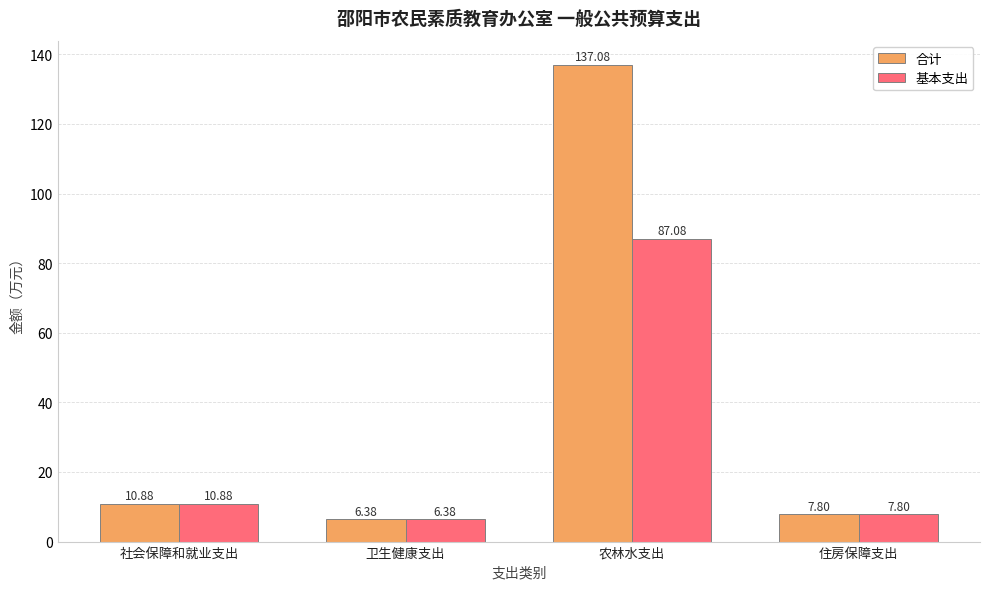

What is the difference between the maximum and minimum values in the 合计 series?

130.7